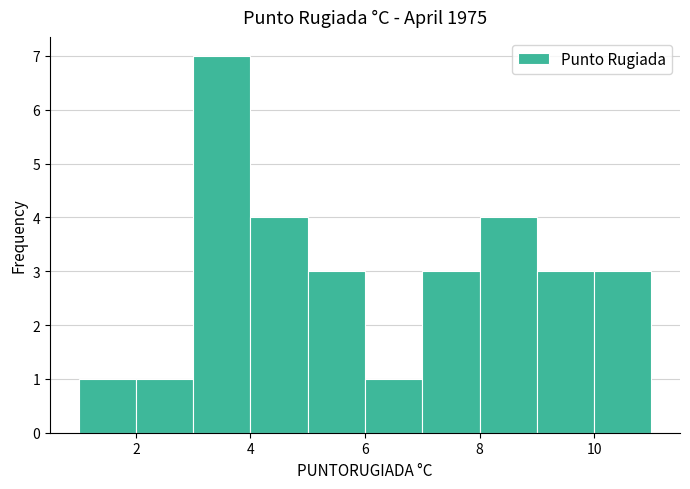

Reading left to right, list every bar in this chart as the range it spans on the x-axis followed by its height. The values are not printed on the chart, so give them approximately, as read against the axis.

1 to 2: 1
2 to 3: 1
3 to 4: 7
4 to 5: 4
5 to 6: 3
6 to 7: 1
7 to 8: 3
8 to 9: 4
9 to 10: 3
10 to 11: 3